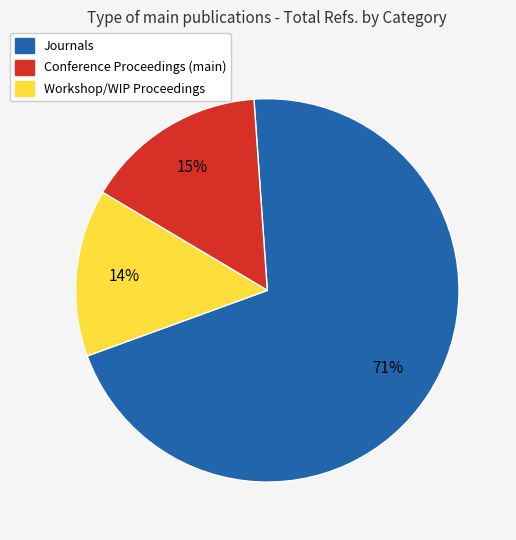

Is there any slice that represents more than half of the pie?

Yes